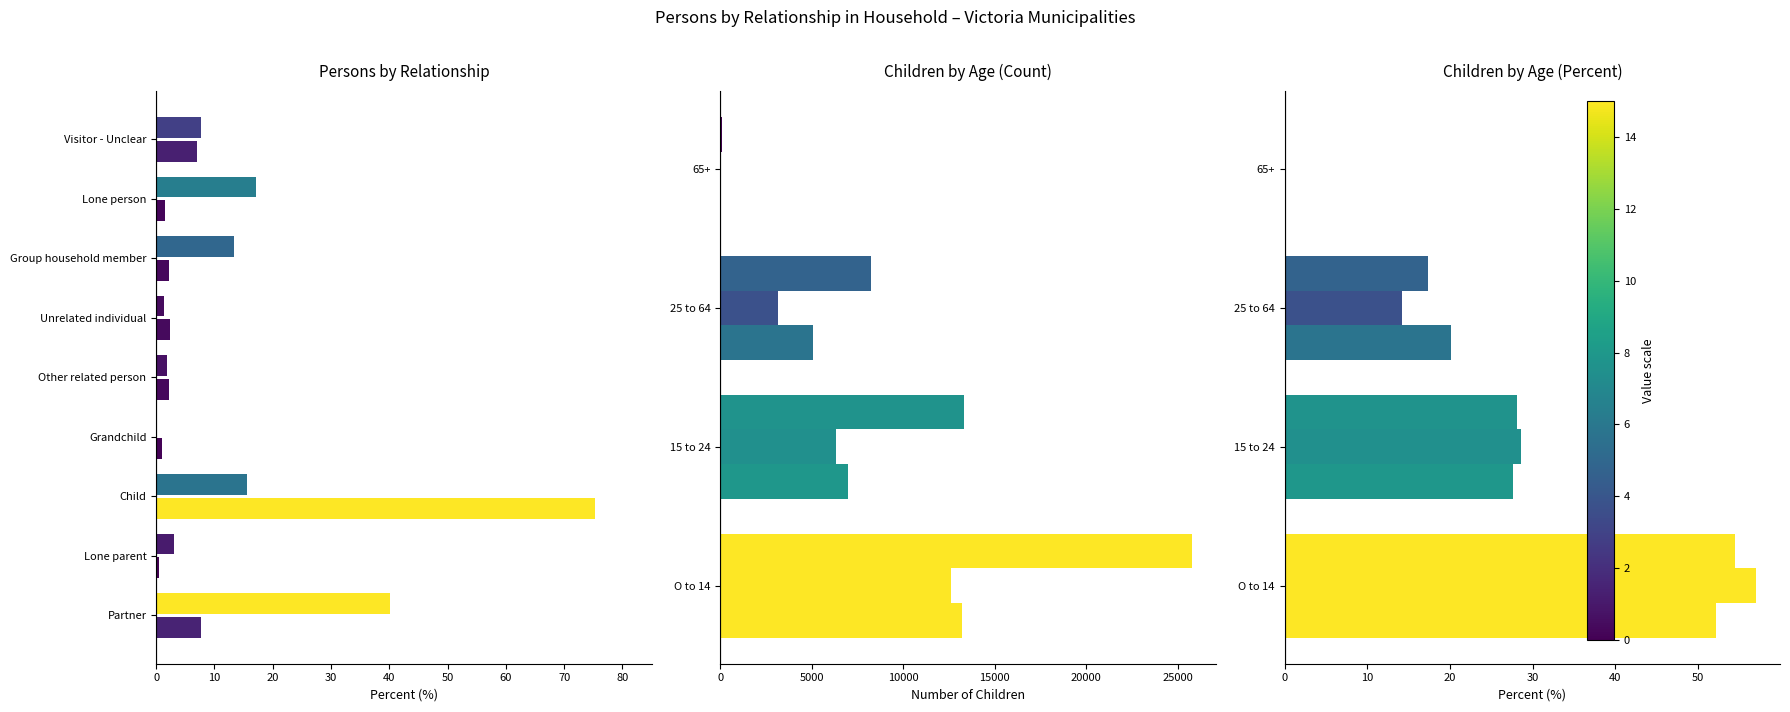

Reading left to right, extract all data points from this chart.

Male %: 52.1	27.6	20.1	0.2
Female %: 57.0	28.6	14.2	0.2
Male: 13204.0	6997.0	5085.0	44.0
Female: 12579.0	6307.0	3129.0	39.0
Persons: 25789.0	13304.0	8215.0	85.0
Persons %: 54.4	28.1	17.3	0.2